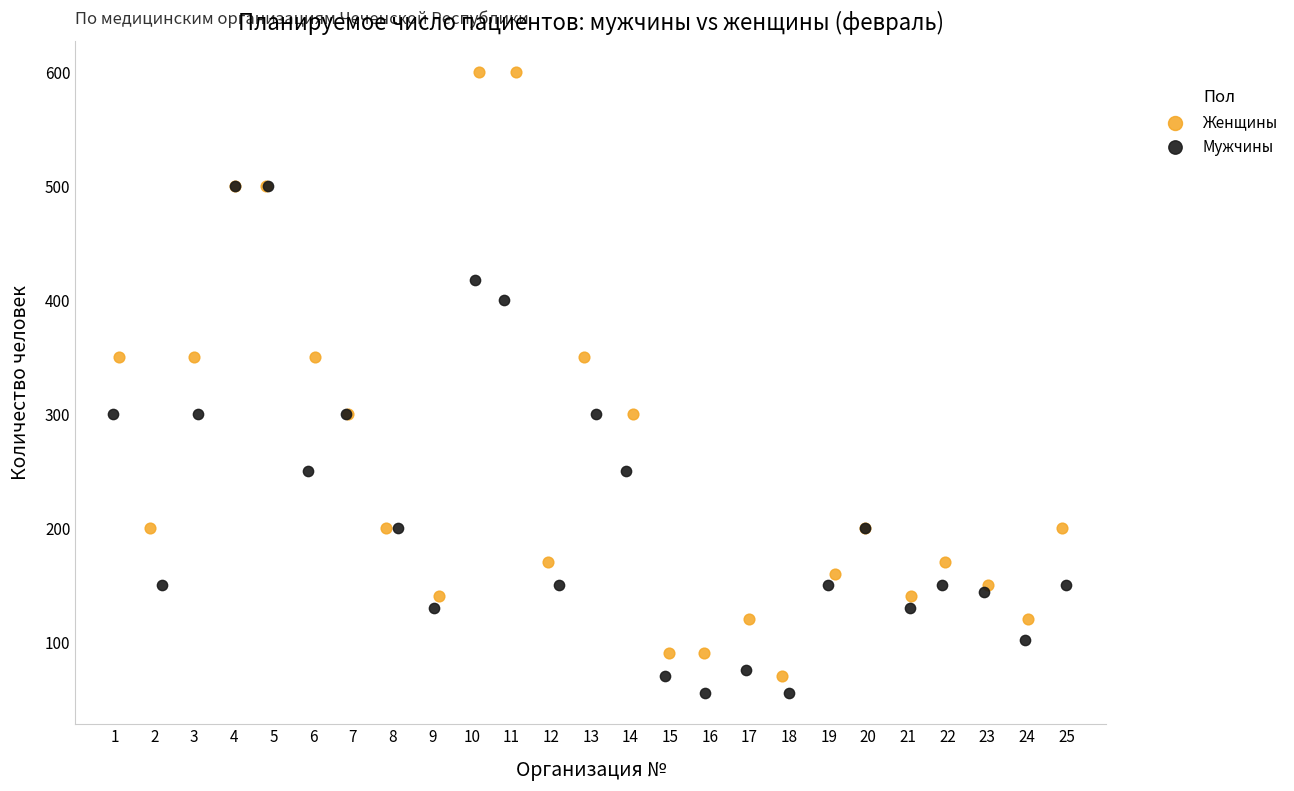

What are all the series names shown in the legend?

Женщины, Мужчины